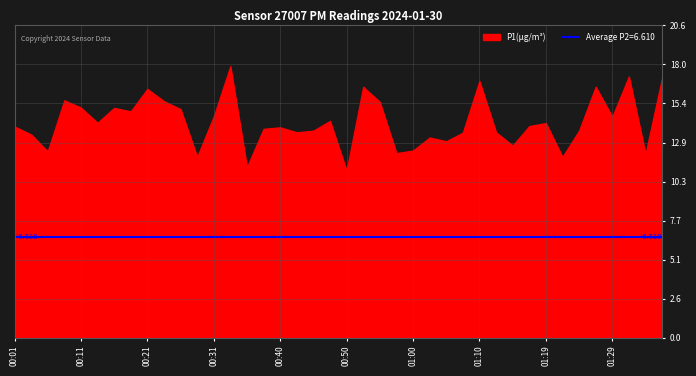

What is the sum of the P1 values at 01:12 and 01:27?

30.0